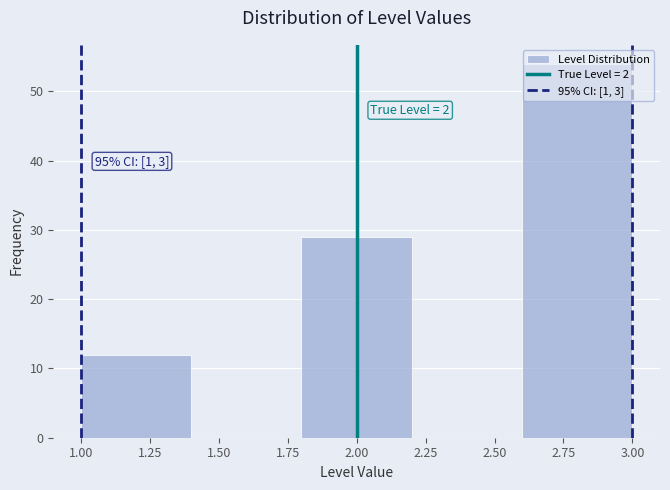

Over which range of the x-axis is the bar tallest?

2.6 to 3.0